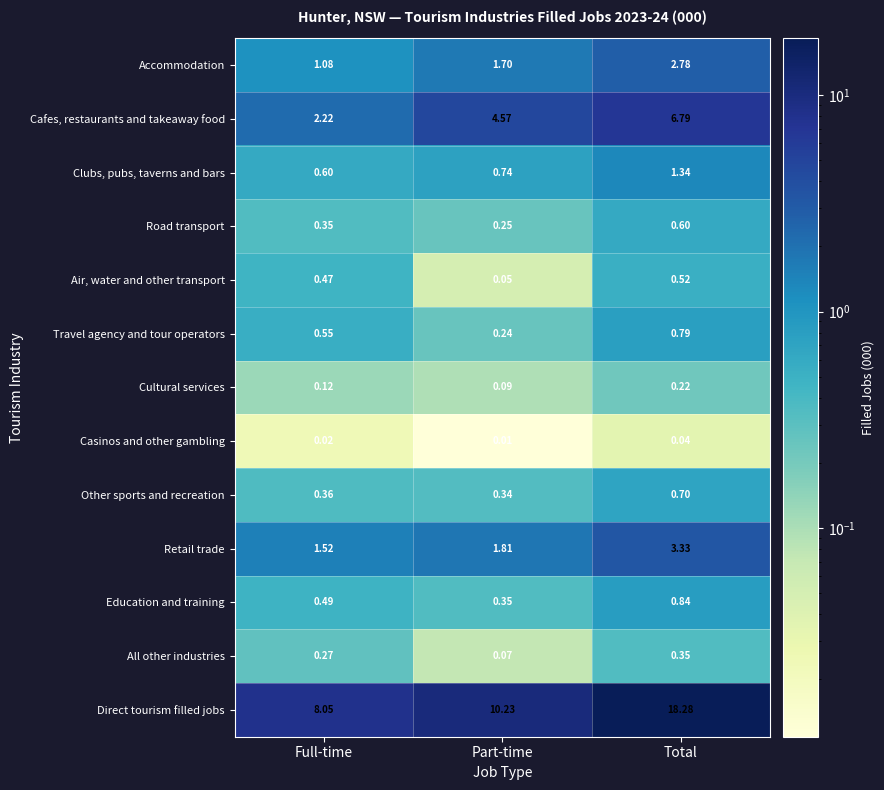

At how many categories does at least one series exceed 9?

2